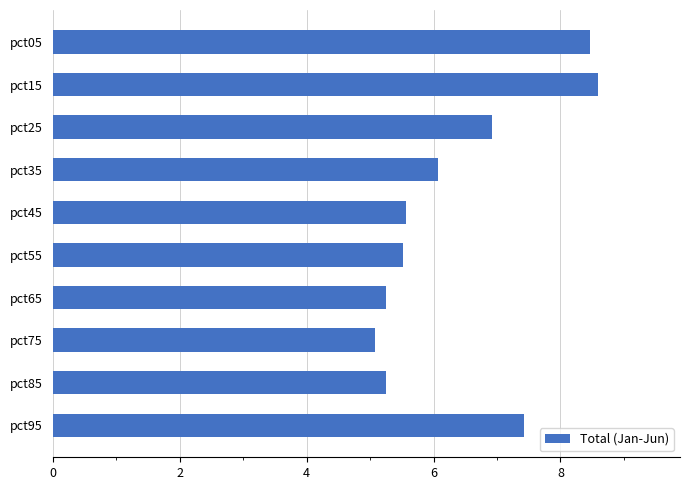

Is it true that the value at pct45 is 5.6?

True